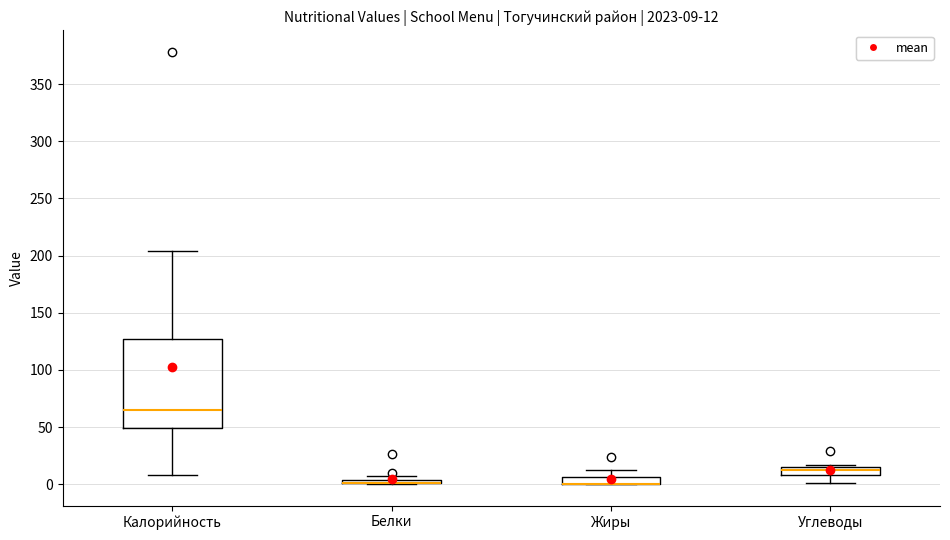

Comparing the boxes themselves (not the whiskers), which one is the tallest?

Калорийность